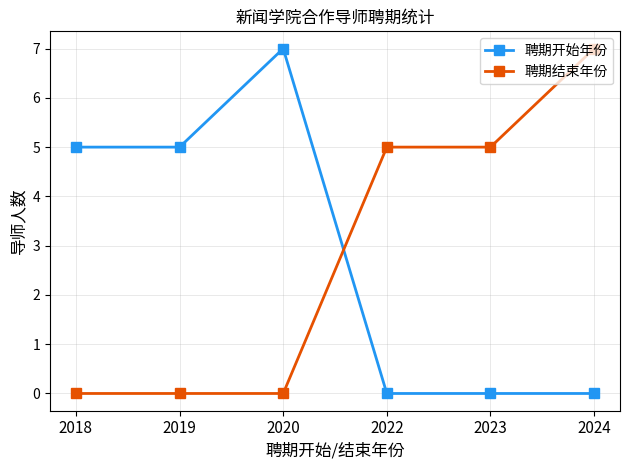

What is the difference between the second highest and minimum values in the 聘期开始年份 series?

5